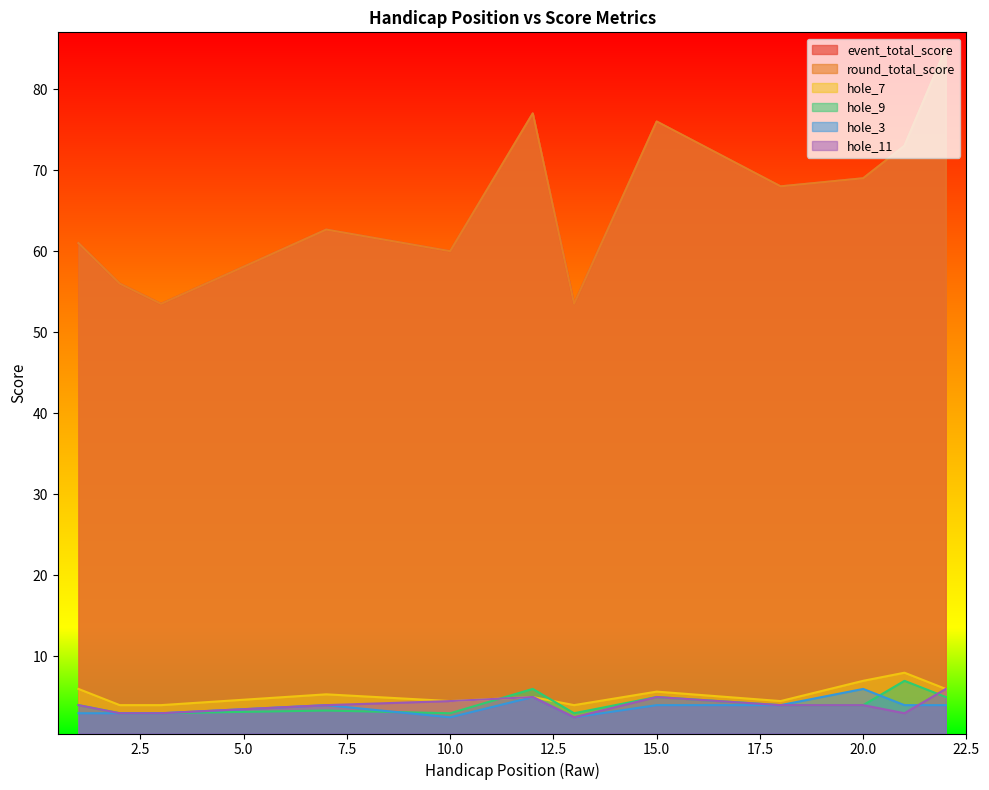

True or false: hole_3 has more than 0 points higher than both neighbors.

True